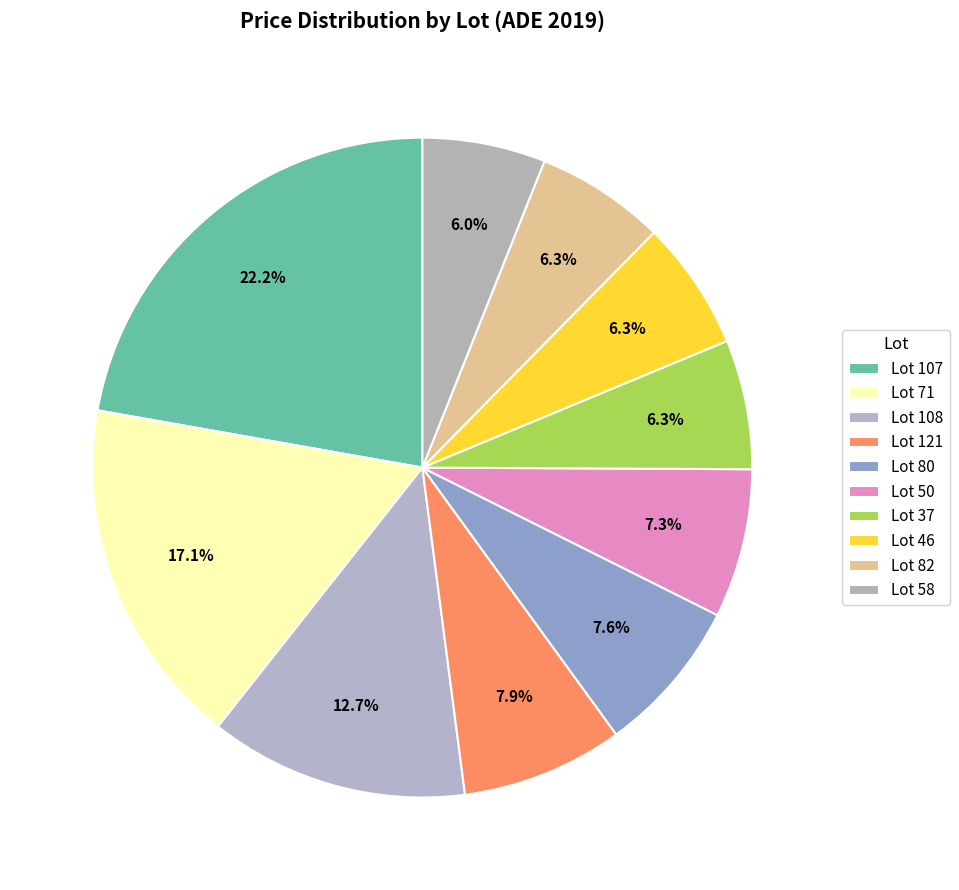

How many segments does this pie chart have?

10